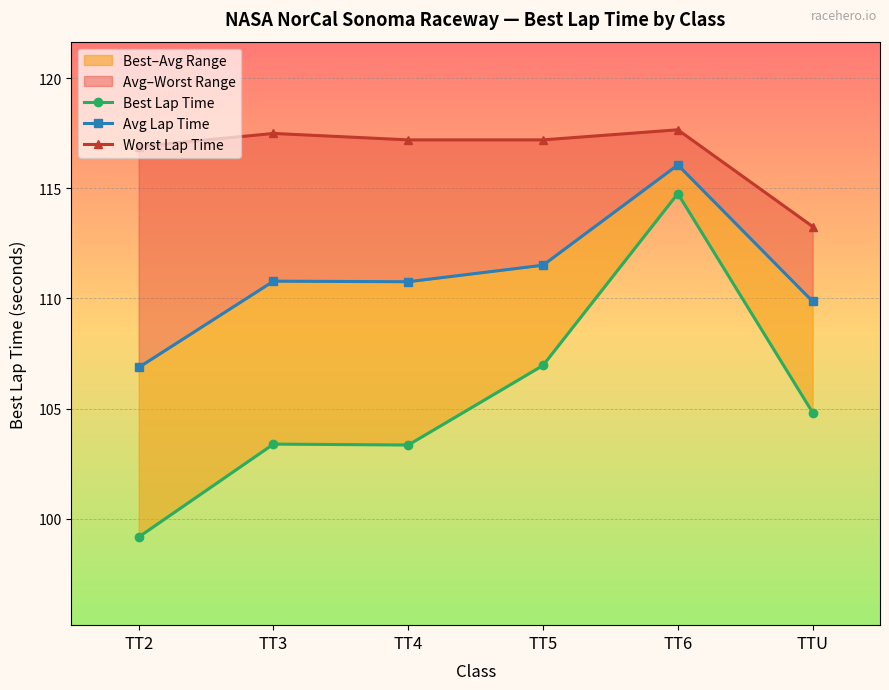

True or false: Best Lap Time has a value of 99.2 at TT2.

True